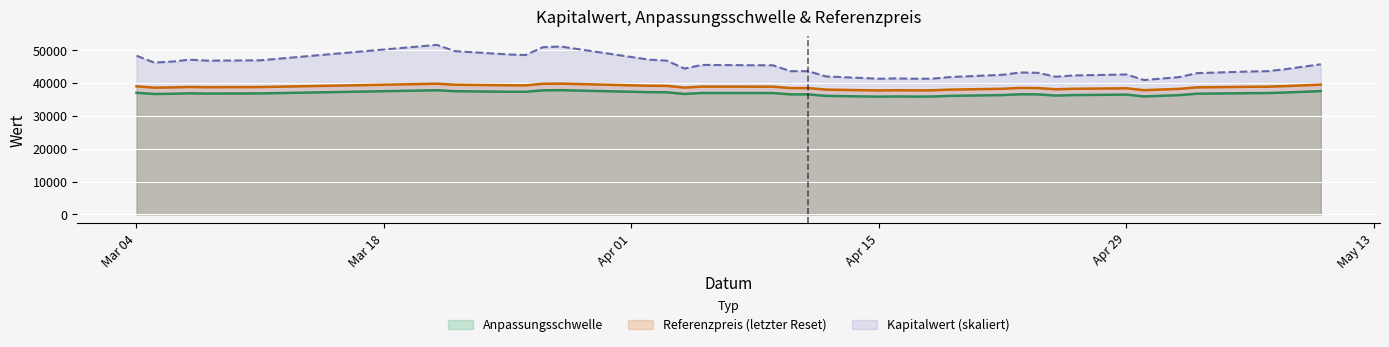

Which series has the largest total across all categories?

Kapitalwert (skaliert)